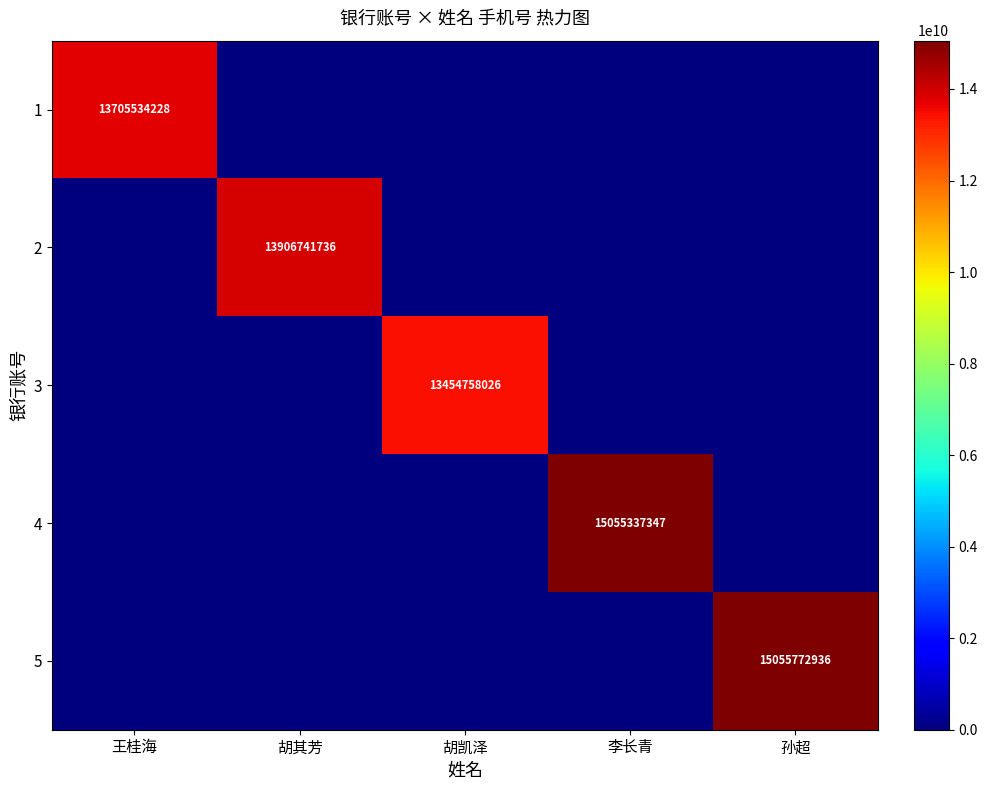

What is the greatest value displayed?

15055772936